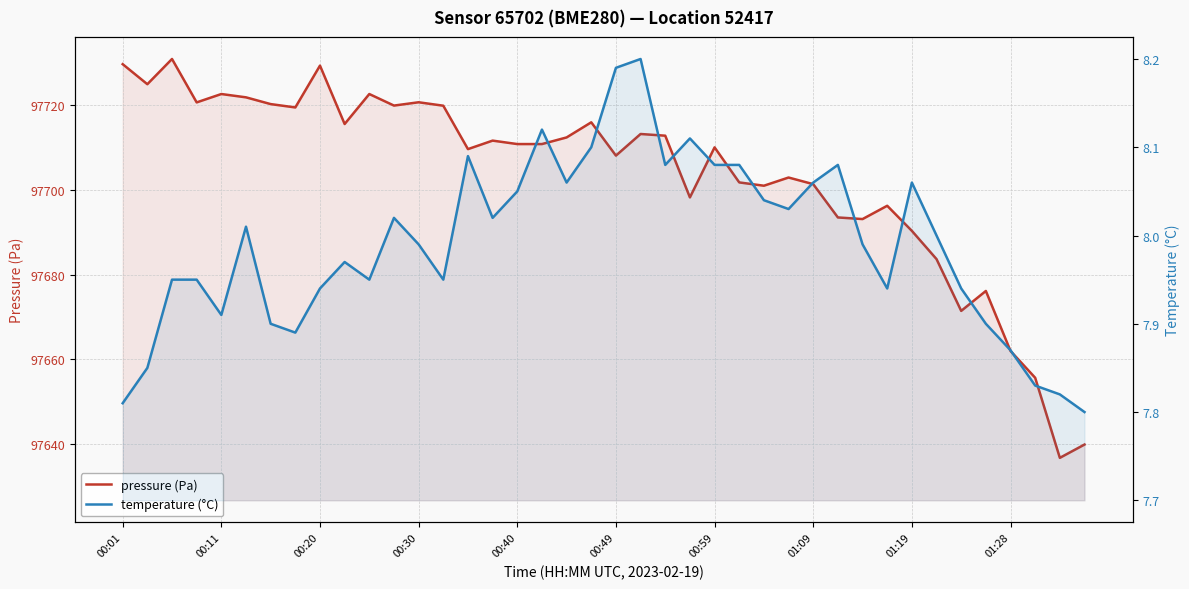

Between 00:59 and 01:28, which series saw the biggest shift?

pressure (Pa)